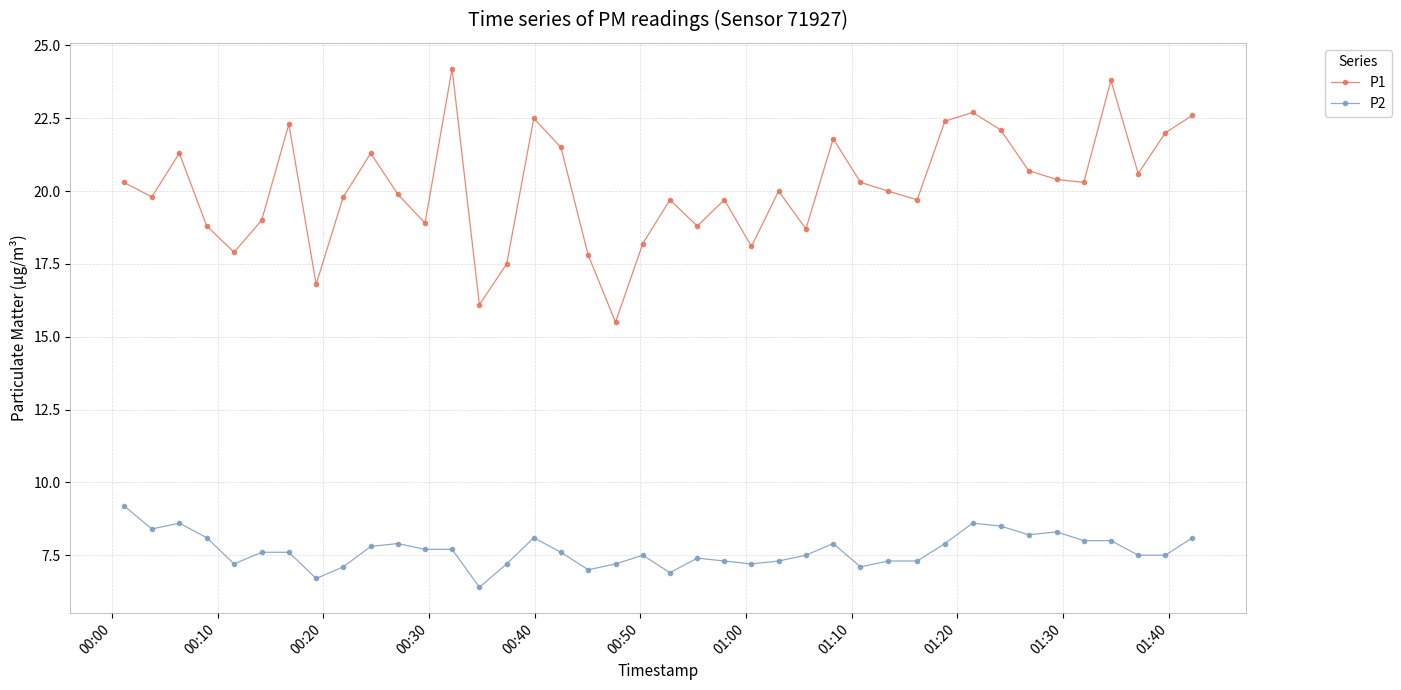

Rank the series by their average value, from lowest to highest.

P2, P1